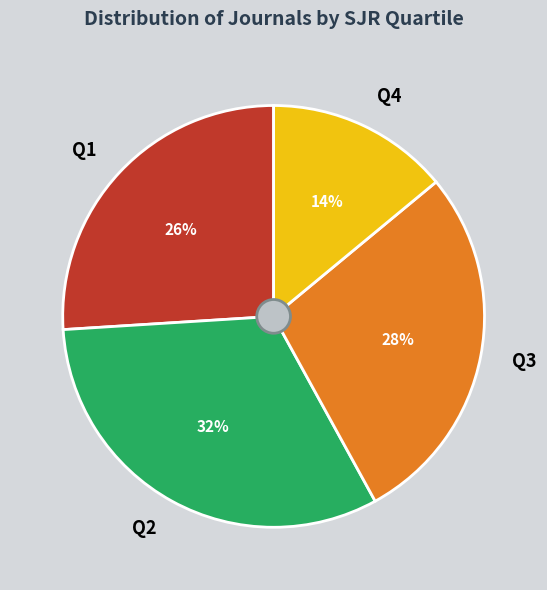

To the nearest percent, what is the difference between the largest and smallest slice percentages?

18%